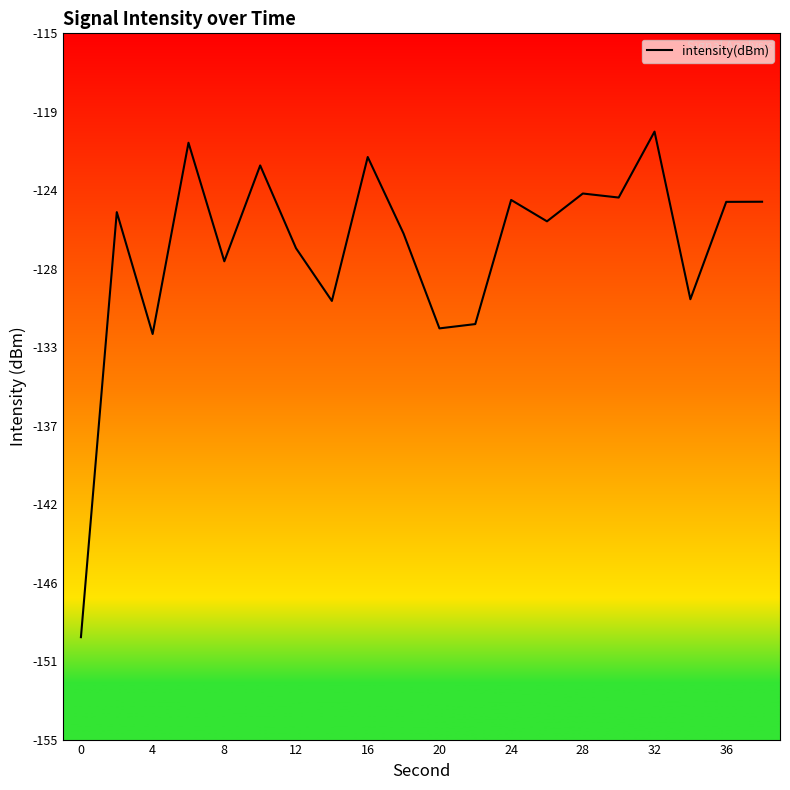

Does the chart display data point markers on the line(s)?

No